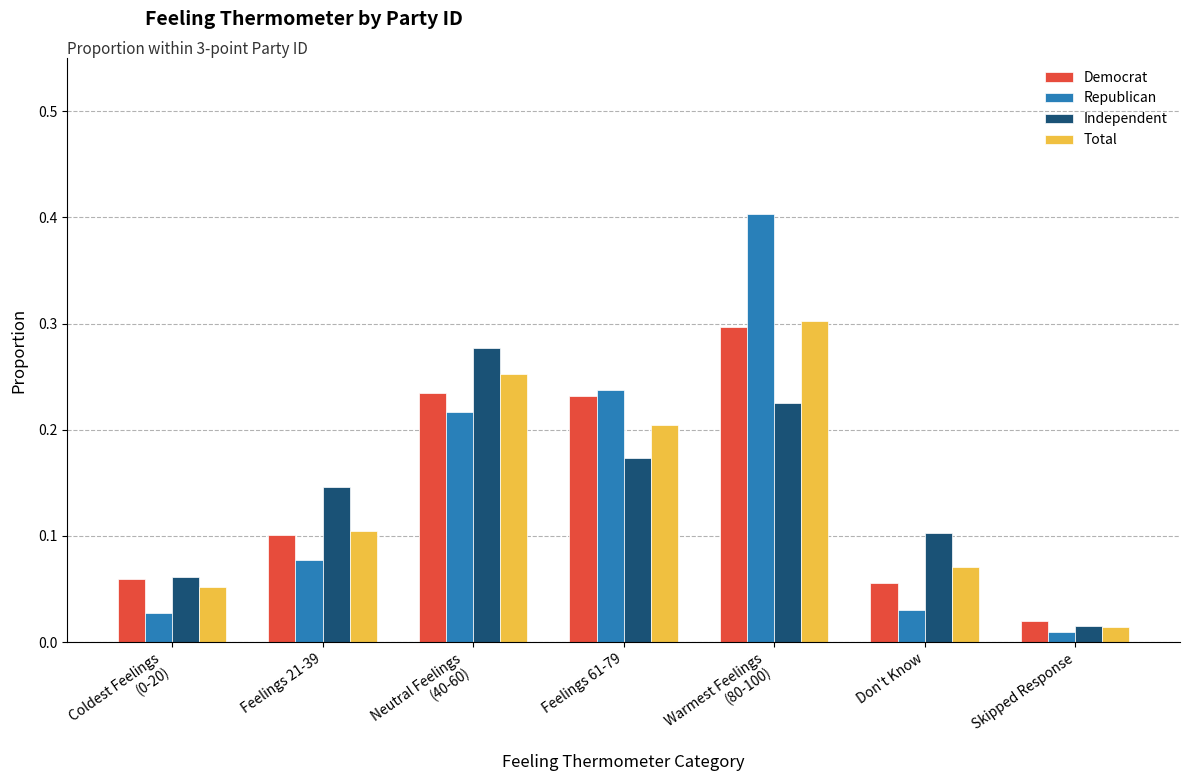

How many bars are there in total?

28